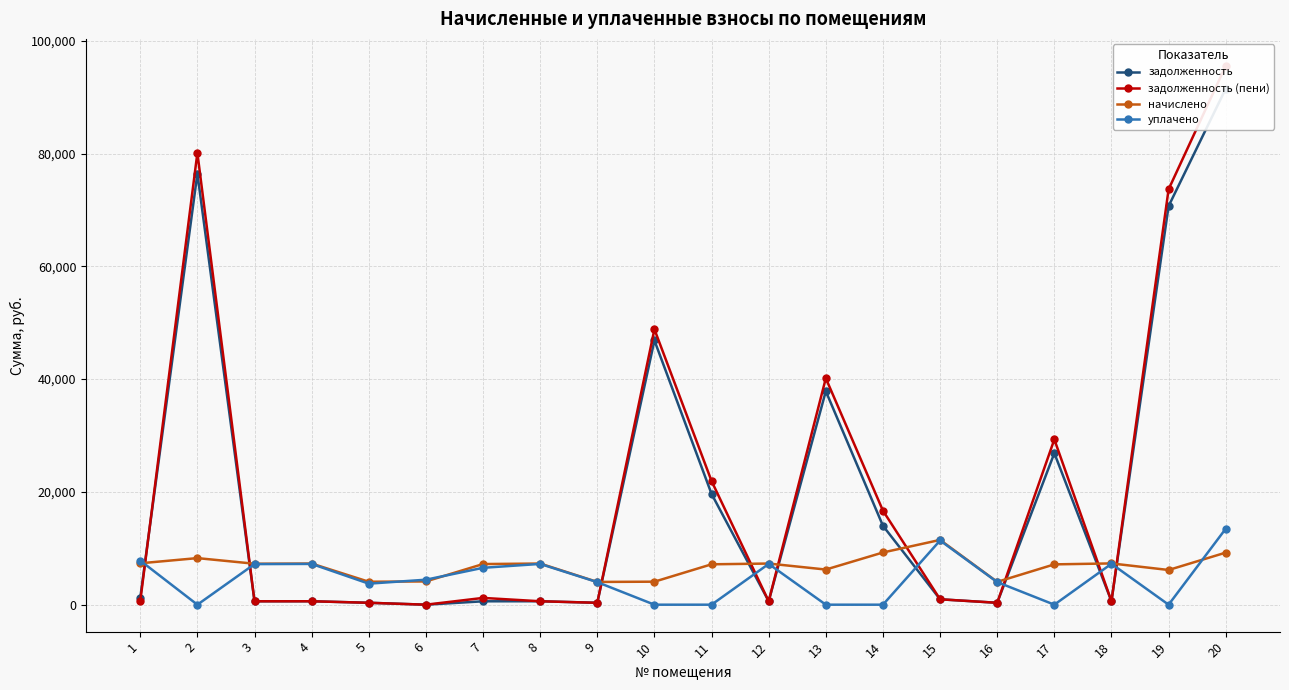

What is the difference between the maximum and minimum values in the задолженность series?

91505.3